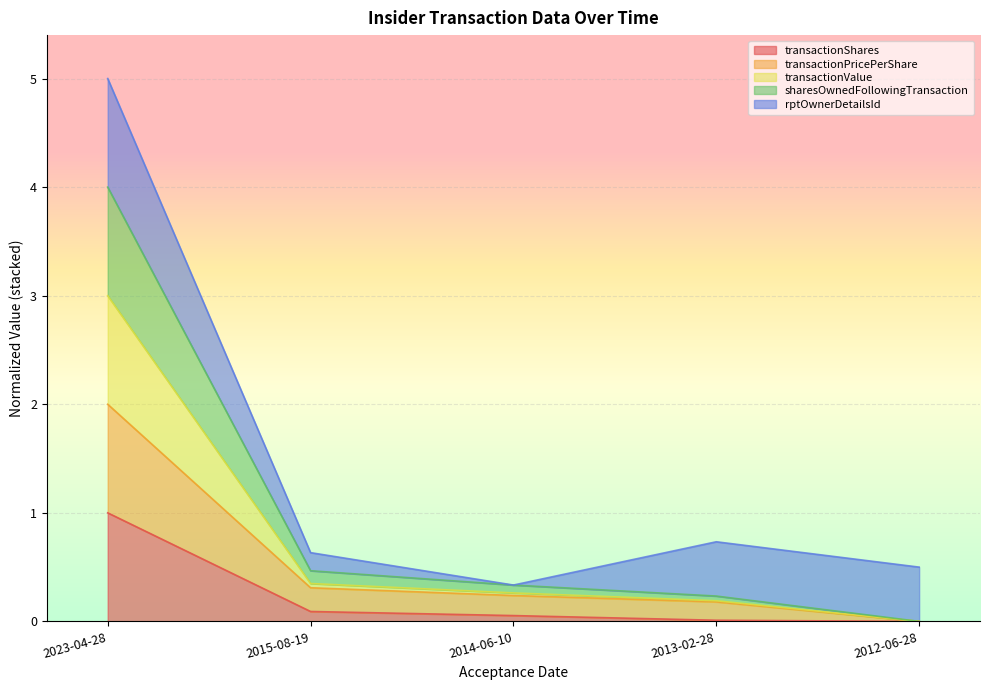

Is it true that transactionShares equals 0.5 at 2023-04-28?

False